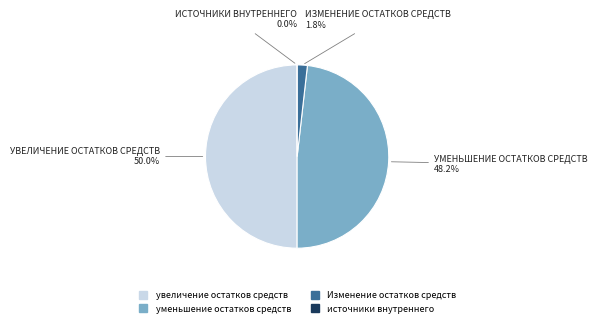

Count the number of slices in the pie.

4